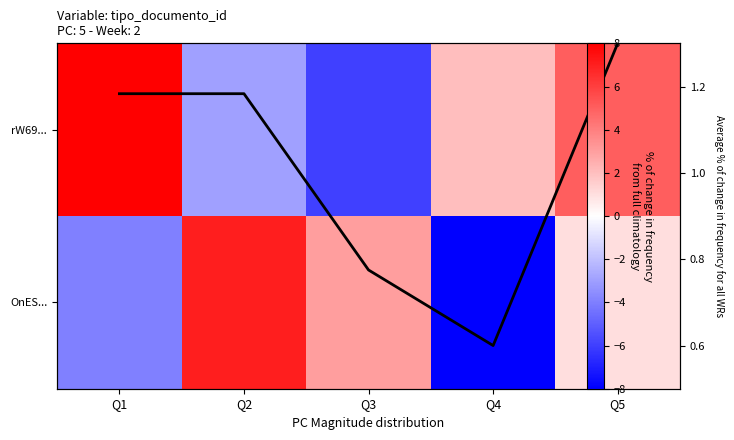

Rank the series at Q4 from lowest to highest value.

OnES..., Avg frequency, rW69...